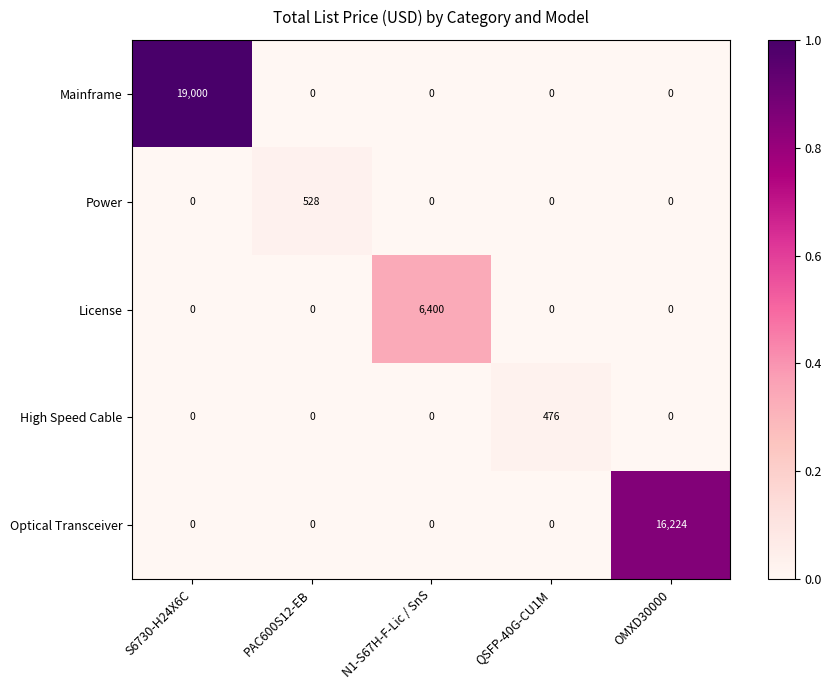

Between QSFP-40G-CU1M and OMXD30000, which series saw the biggest shift?

Optical Transceiver